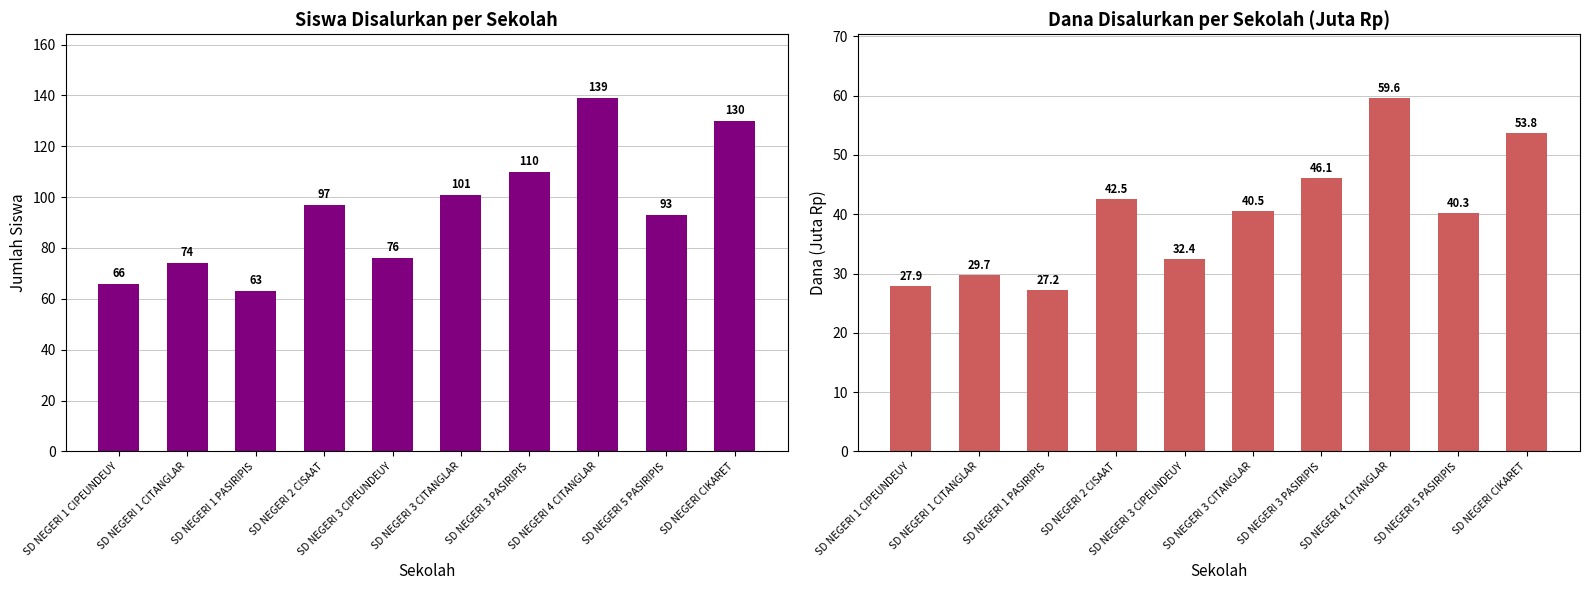

Which series has the widest spread of values?

Disalurkan (Siswa)